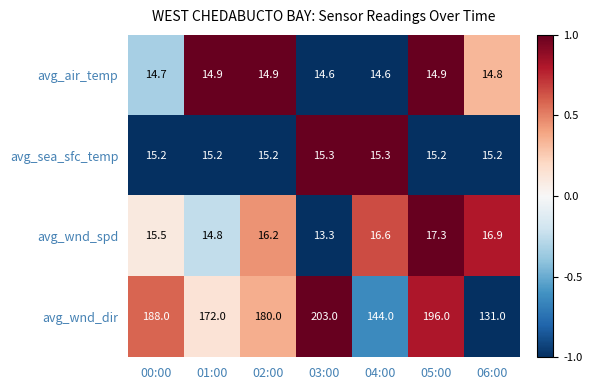

What is the difference between the highest and lowest values at 01:00?

157.2